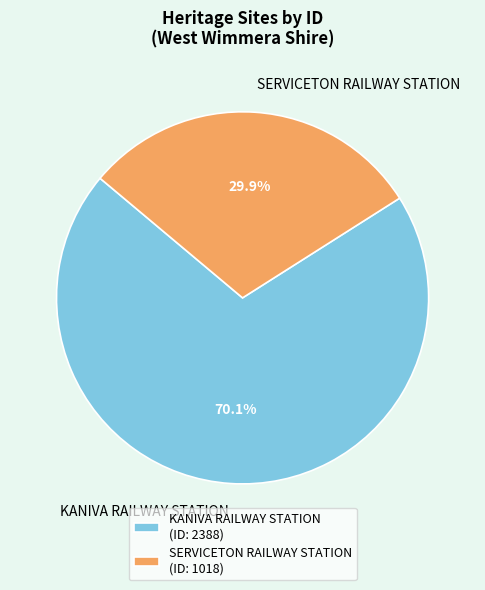

To the nearest percent, what portion does SERVICETON RAILWAY STATION represent?

30%